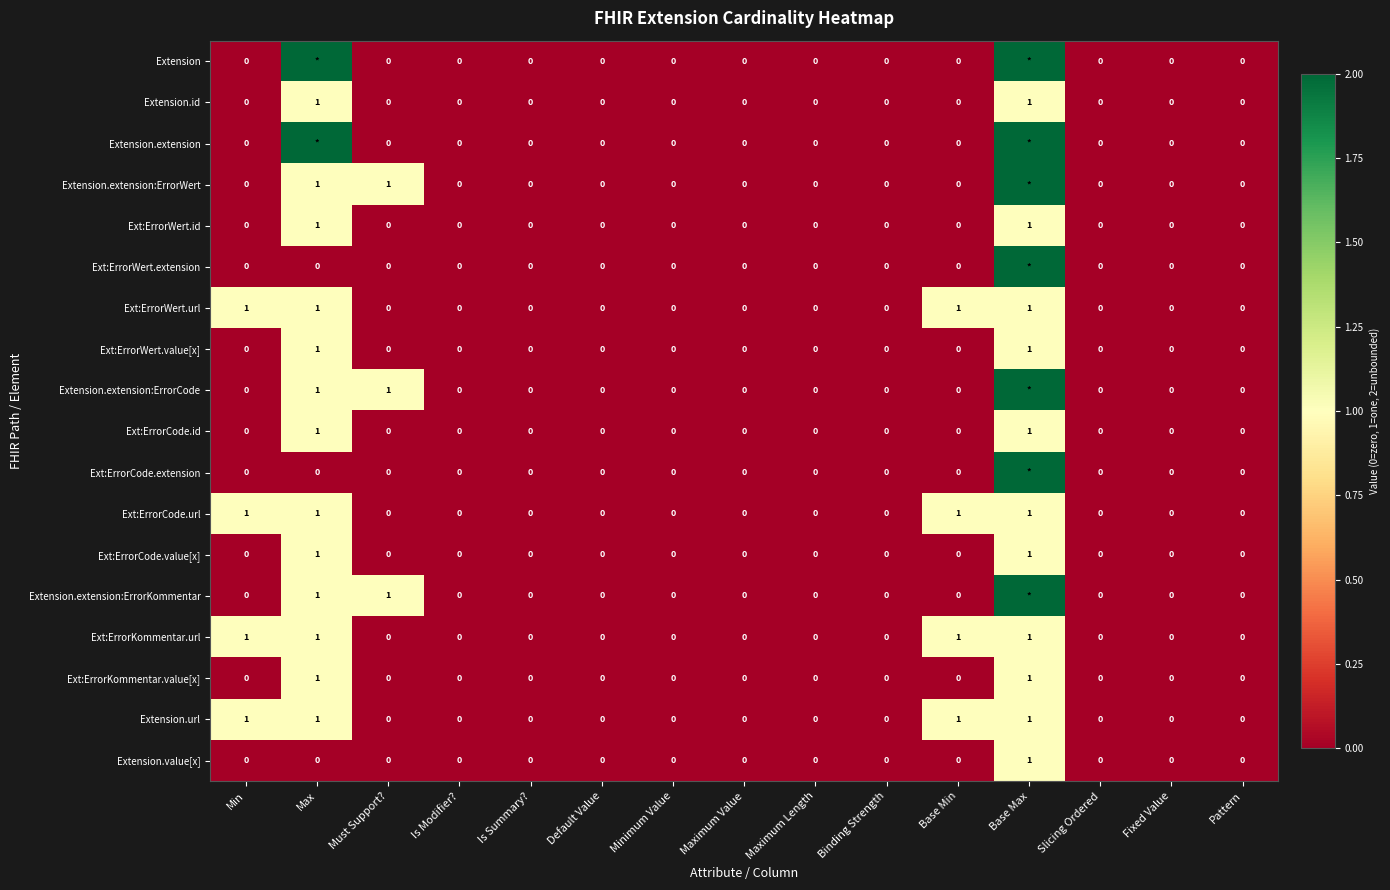

Count the Ext:ErrorCode.value[x] values in the range 0 to 1.

15